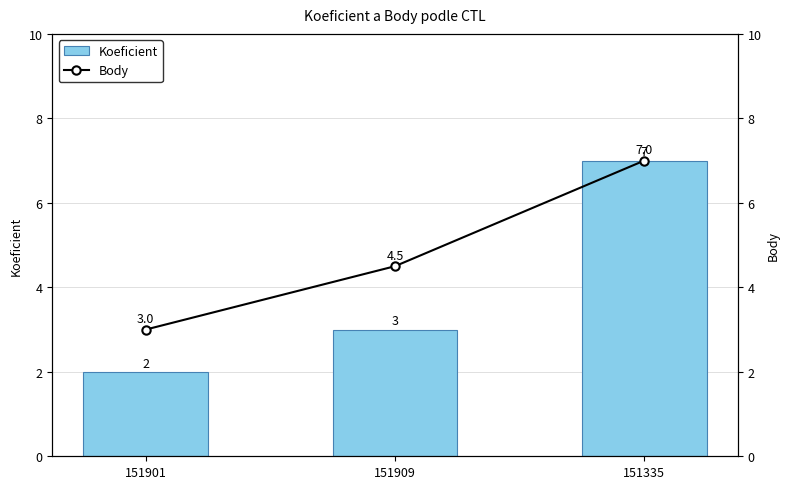

Is it true that Body equals 4.5 at 151909?

True